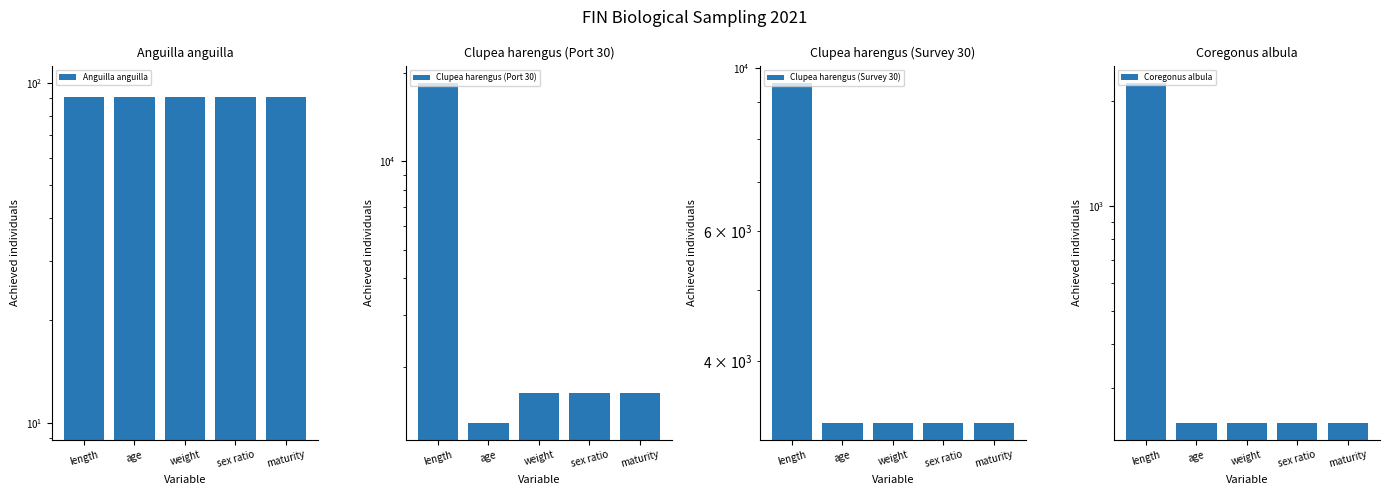

The value of Clupea harengus (Survey 30) at maturity is 3299. True or false?

True